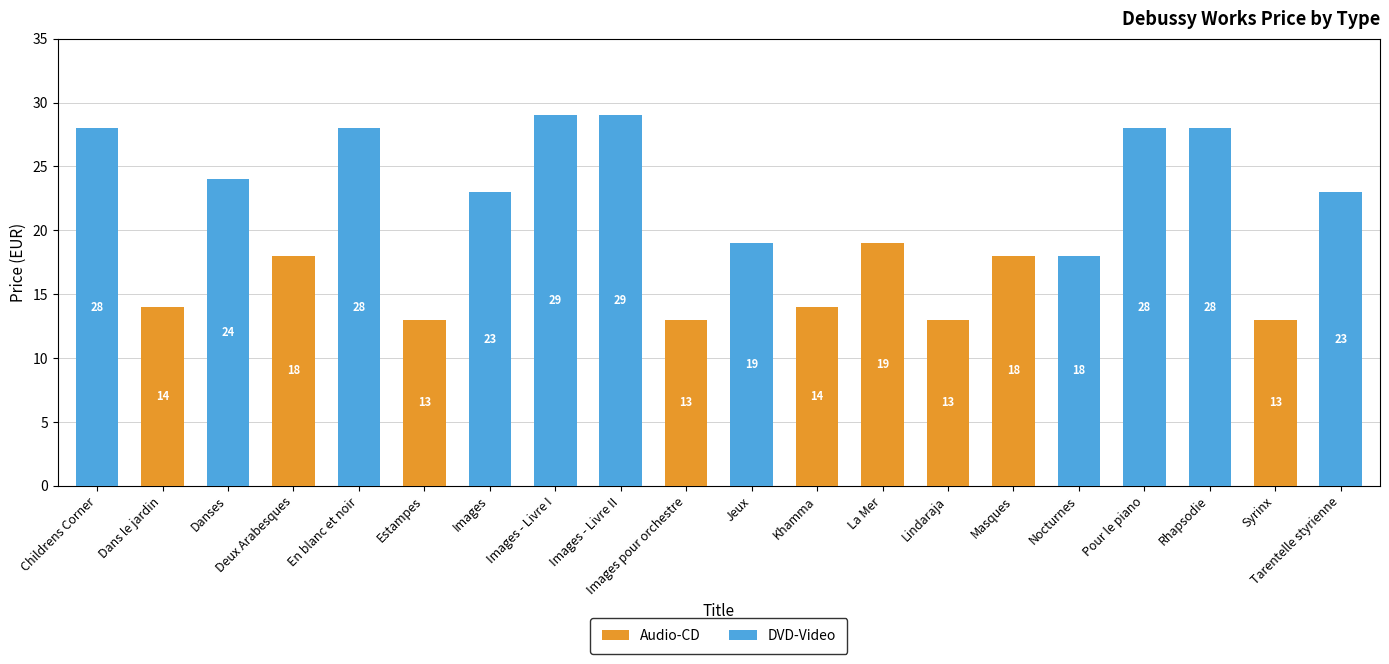

The Audio-CD series shows 0 at Images. True or false?

True